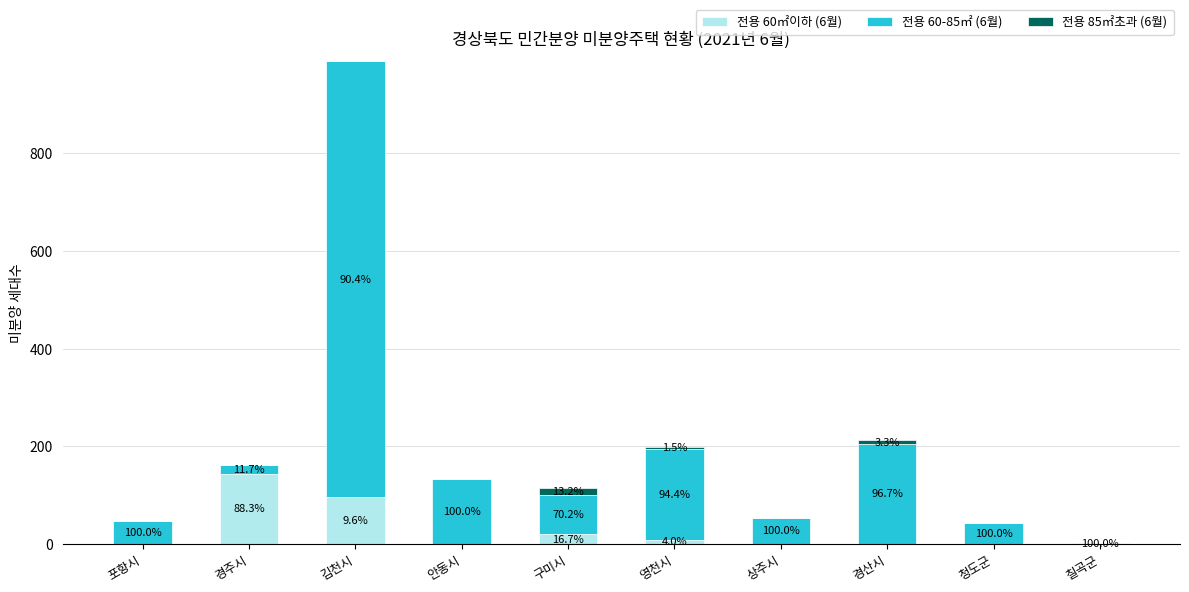

Which series has the widest spread of values?

전용 60-85㎡ (6월)